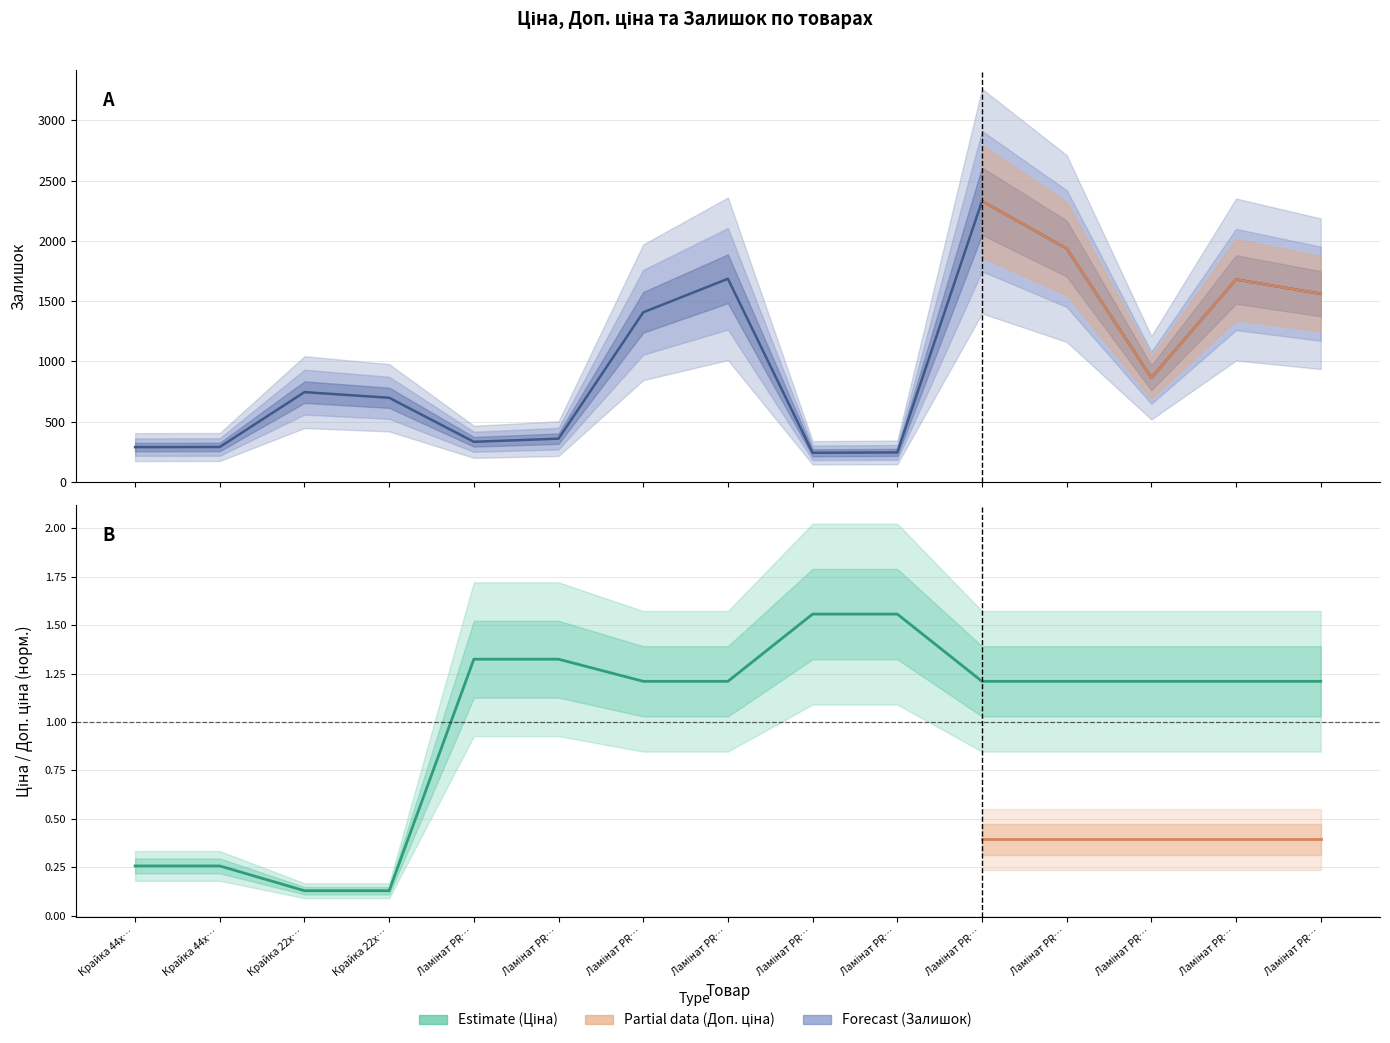

At how many categories does at least one series exceed 1695?

2